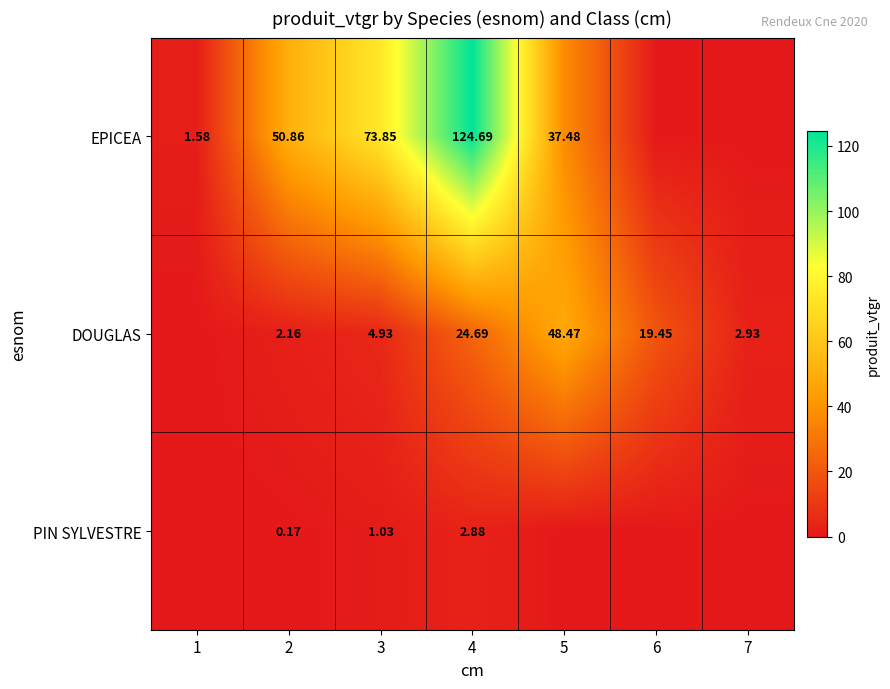

Is the value of PIN SYLVESTRE at 3 greater than the value of EPICEA at 2?

No